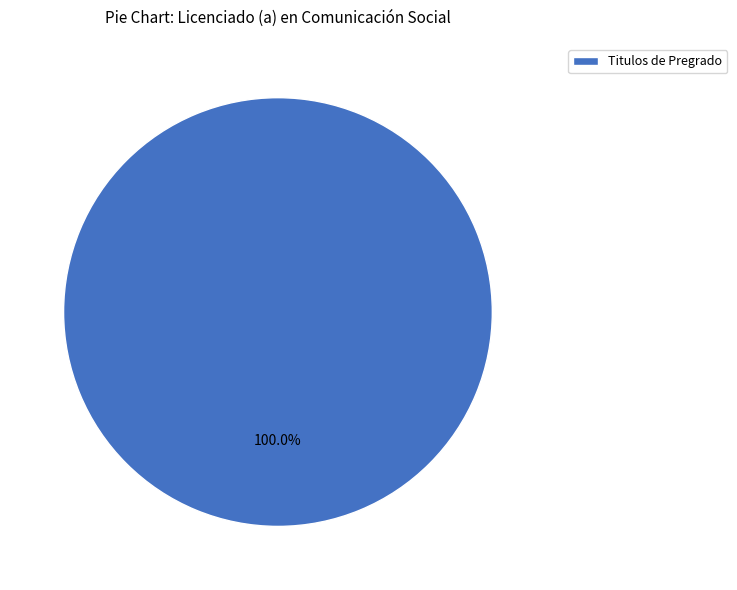

Does Titulos de Pregrado represent more than half of the total?

Yes